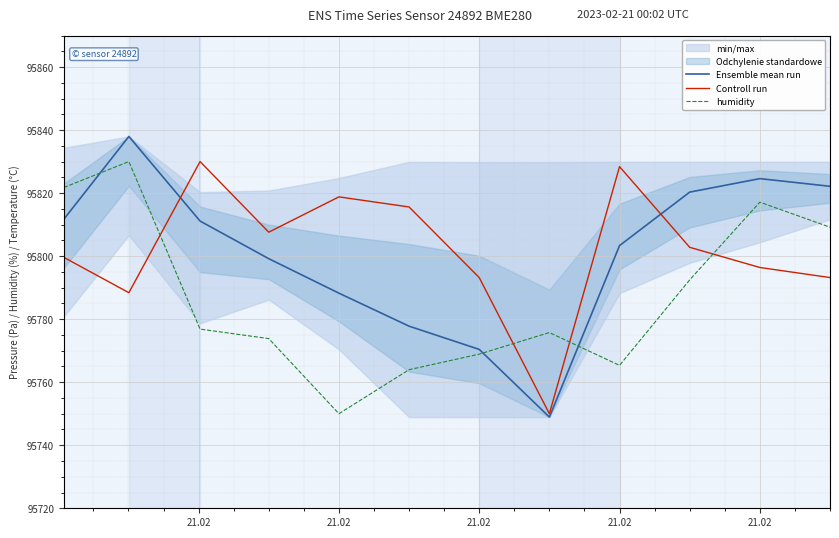

True or false: humidity has a value of 46173.4 at 21.02.

False